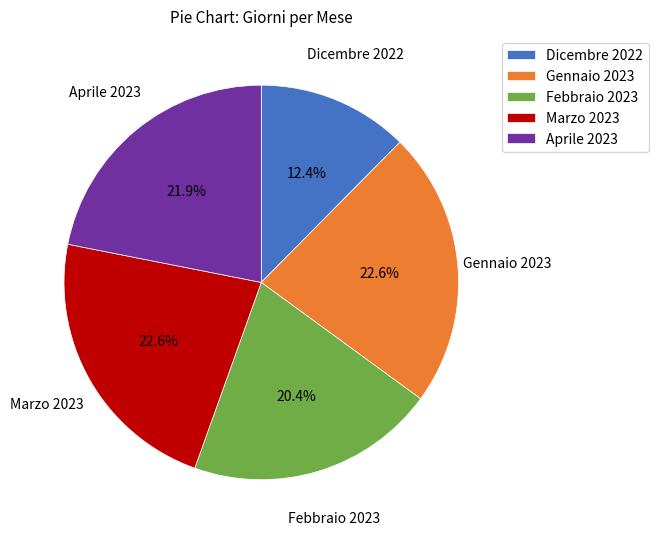

Which category has the smallest portion of the pie?

Dicembre 2022